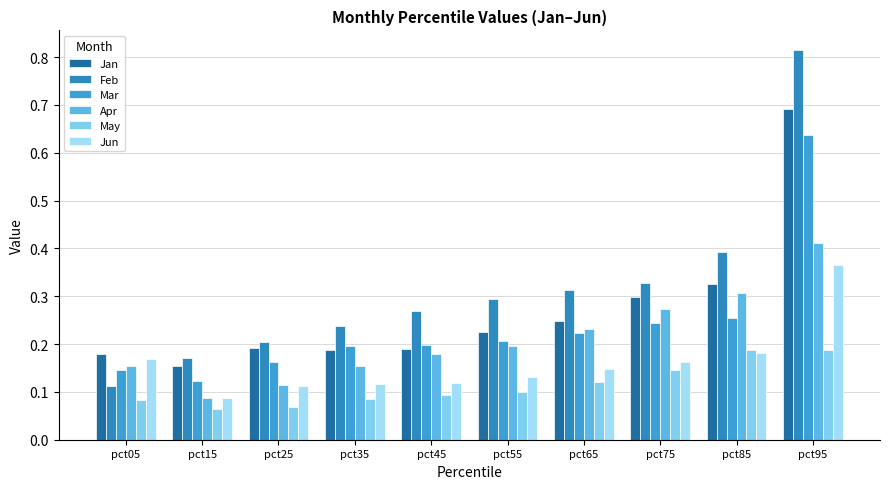

What is the approximate value of Jun at pct25?

0.1